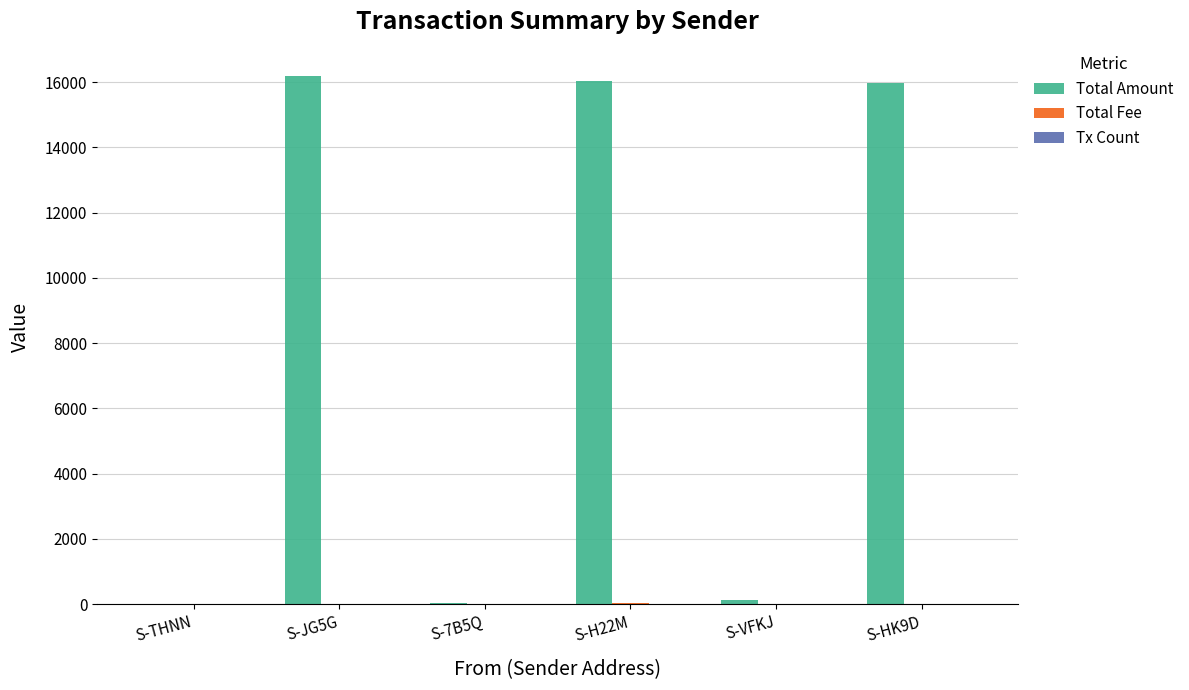

Between S-JG5G and S-VFKJ, which series saw the biggest shift?

Total Amount